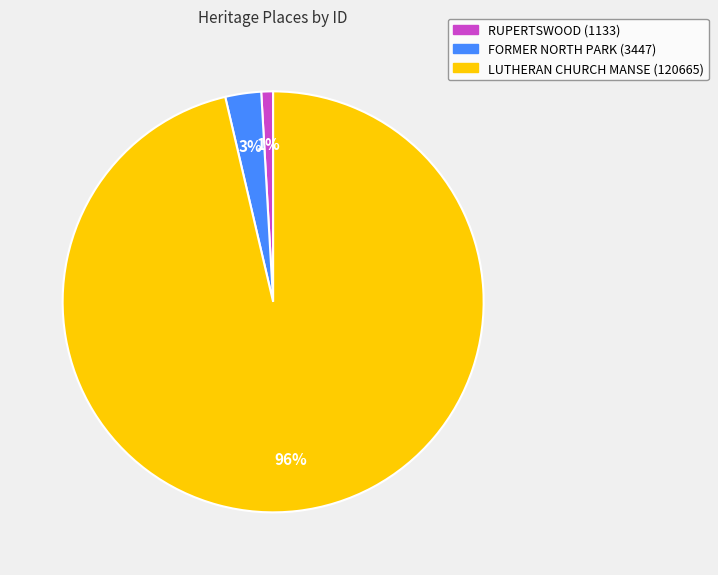

To the nearest percent, what is the difference between the FORMER NORTH PARK and RUPERTSWOOD slice percentages?

2%